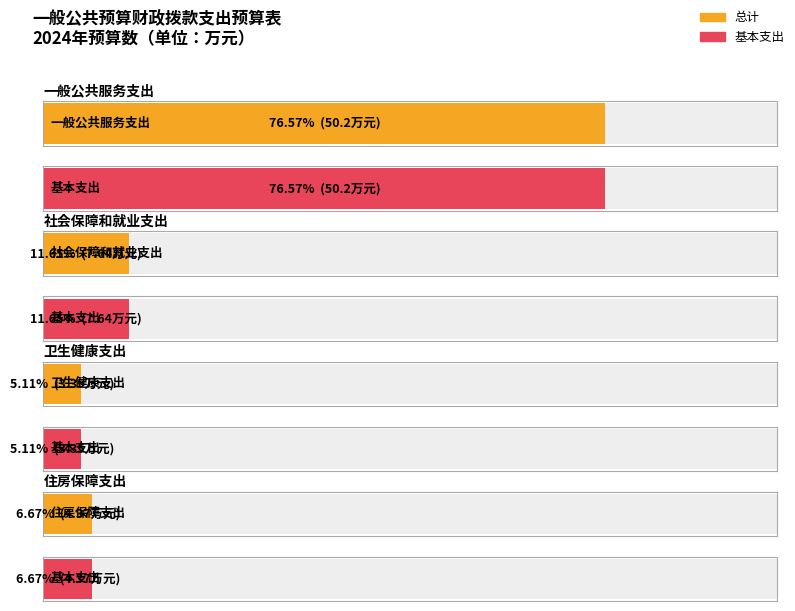

At which category is the sum across all series the highest?

一般公共服务支出